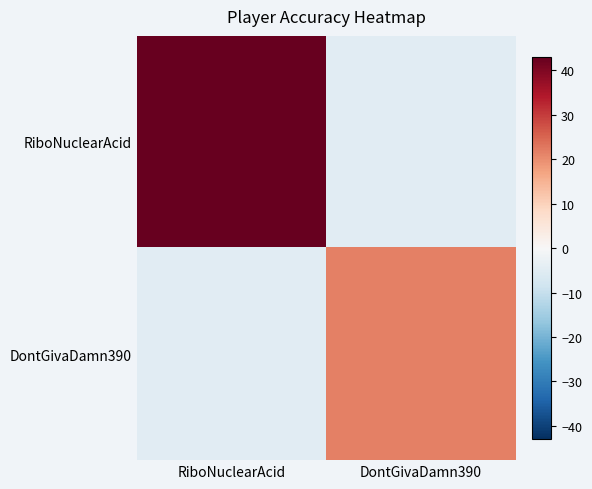

Rank the series by their maximum value, from highest to lowest.

RiboNuclearAcid, DontGivaDamn390